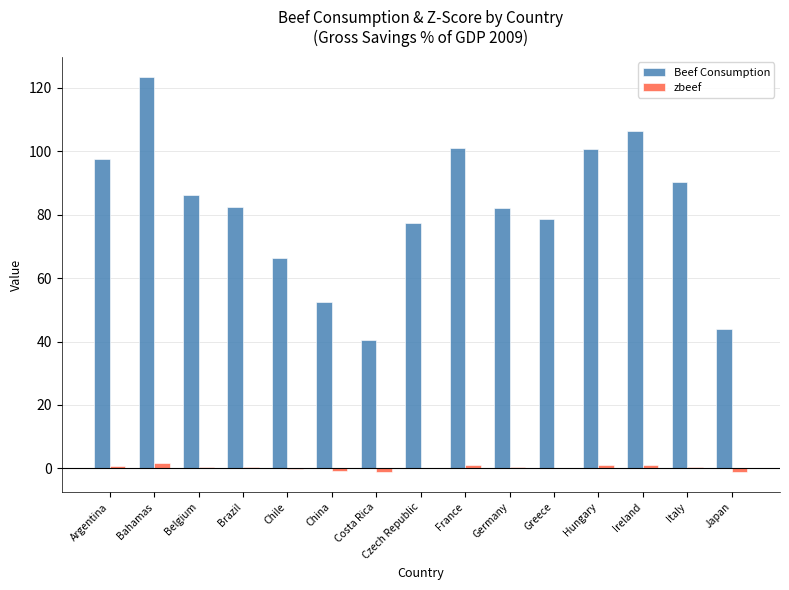

Is the value of Beef Consumption at Czech Republic greater than the value of zbeef at Ireland?

Yes